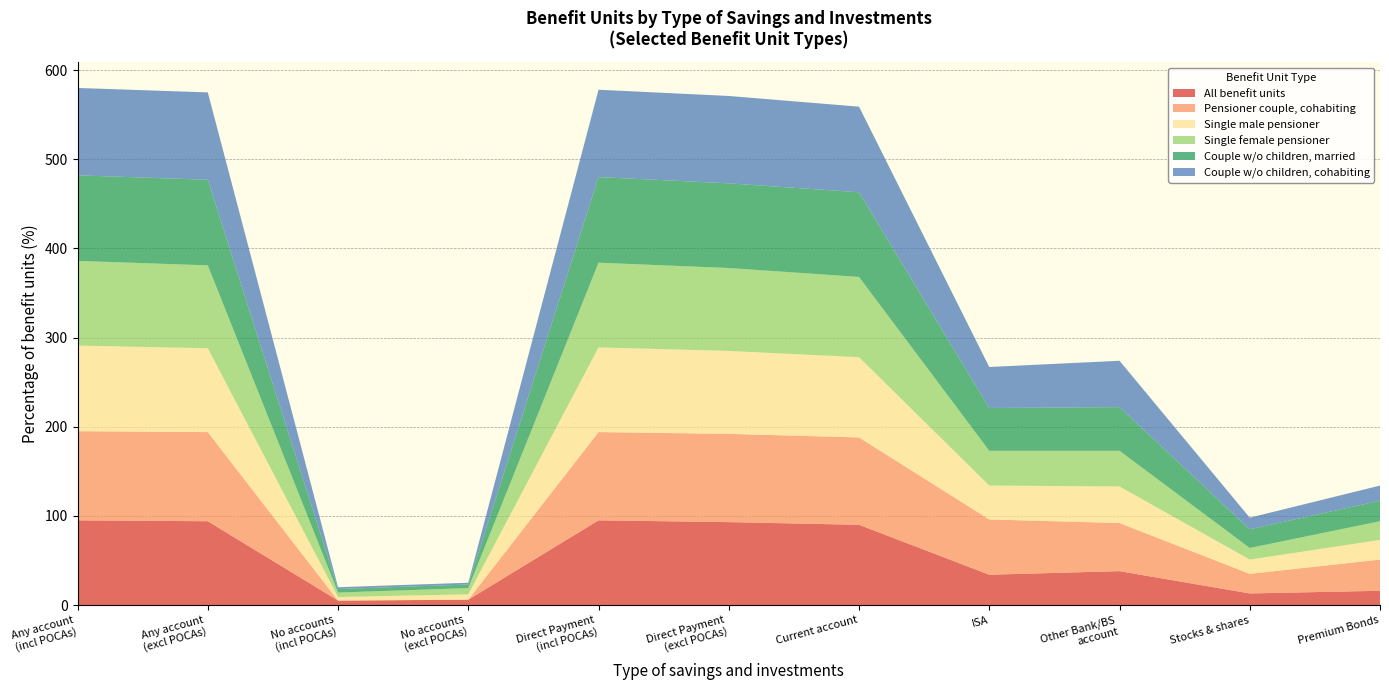

What is the maximum value for All benefit units?

95